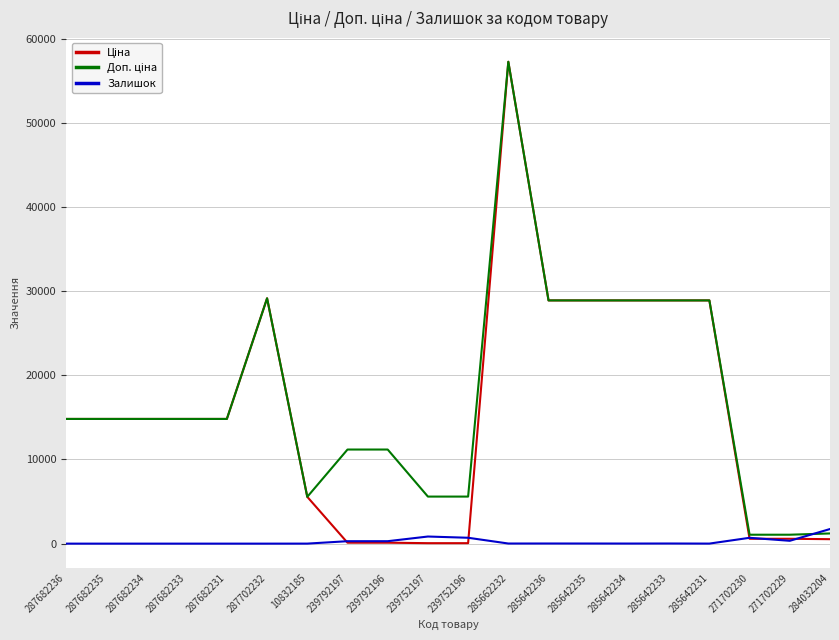

What position from the left is 287682234?

3